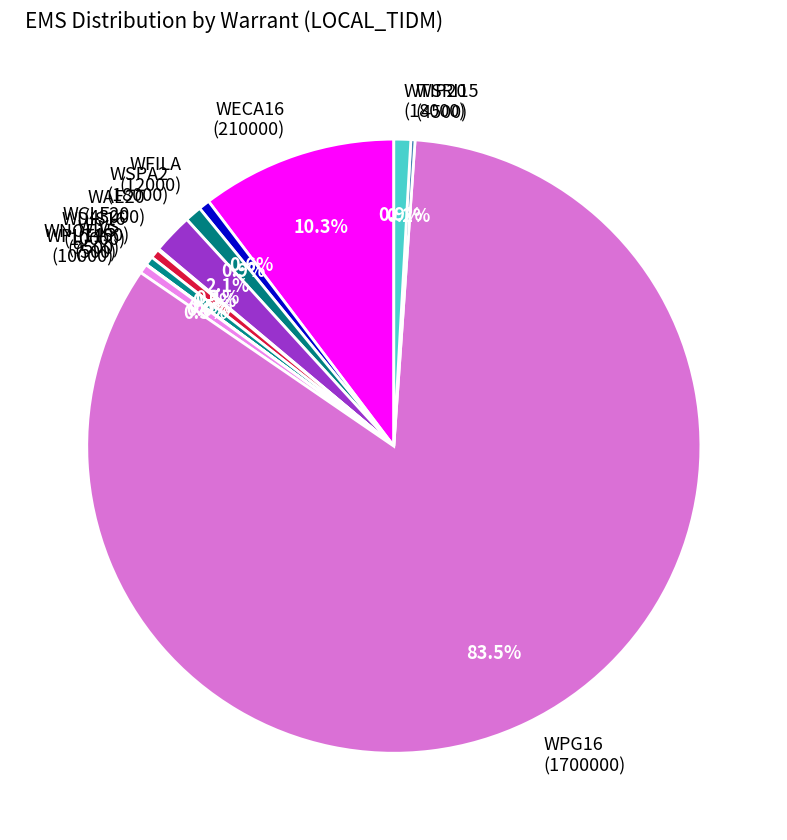

What is the largest slice in the pie chart?

WPG16 (1700000)